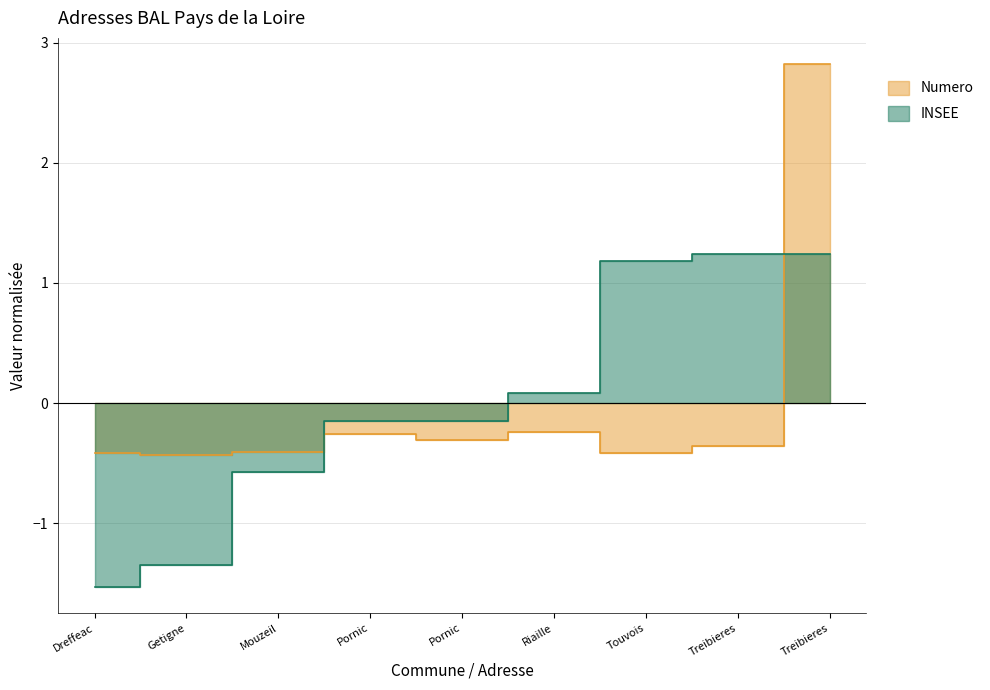

Does the chart have visible grid lines?

Yes